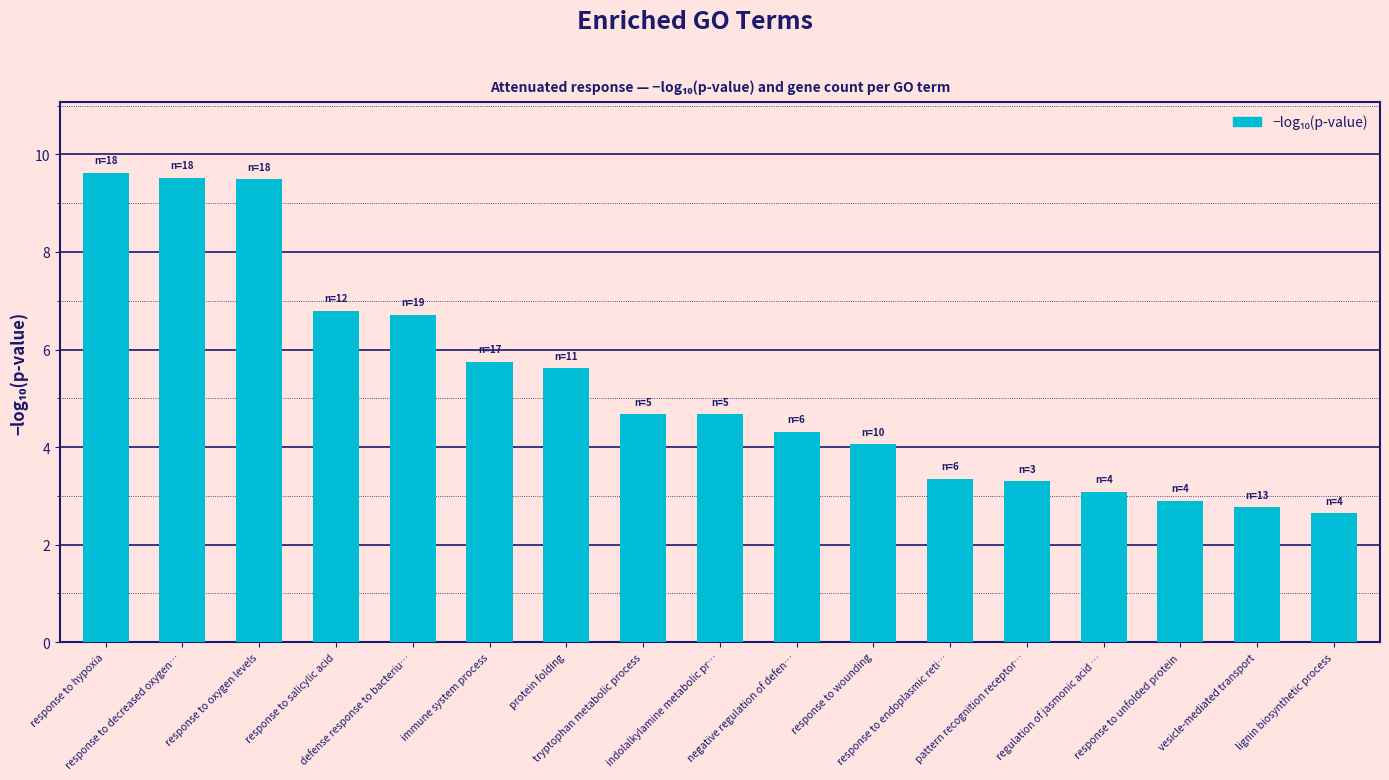

What is the greatest value displayed?

9.6